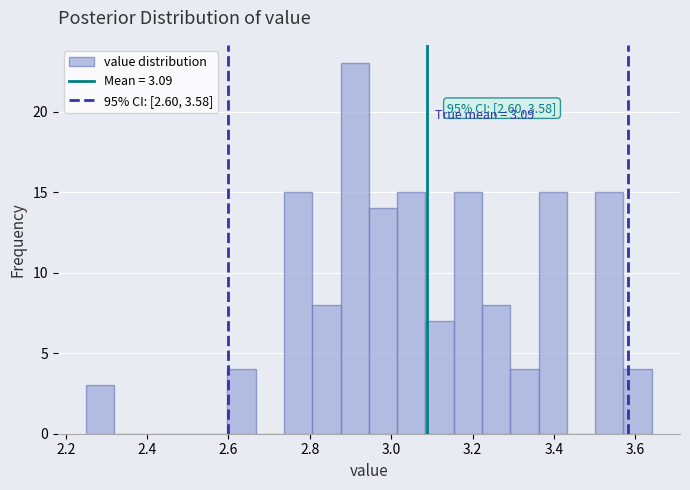

Read against the x-axis, roughly where is the centre of the tallest bar?

2.92